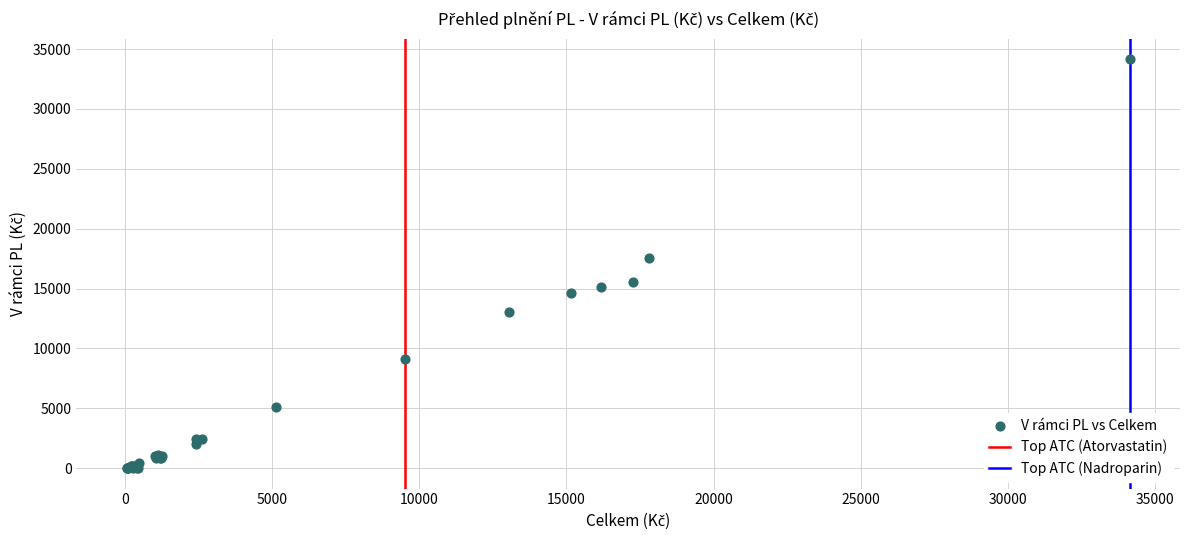

What Y value in the scatter plot is closest to 17076?

17568.2